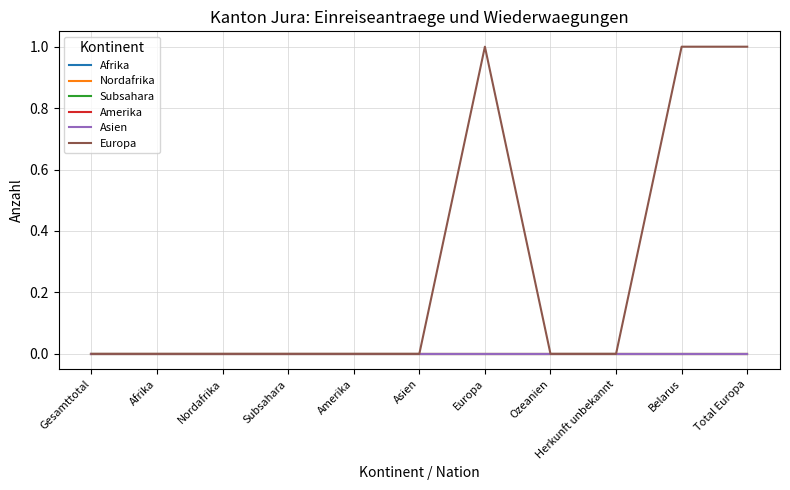

What is the label of the 6th point from the left?

Asien